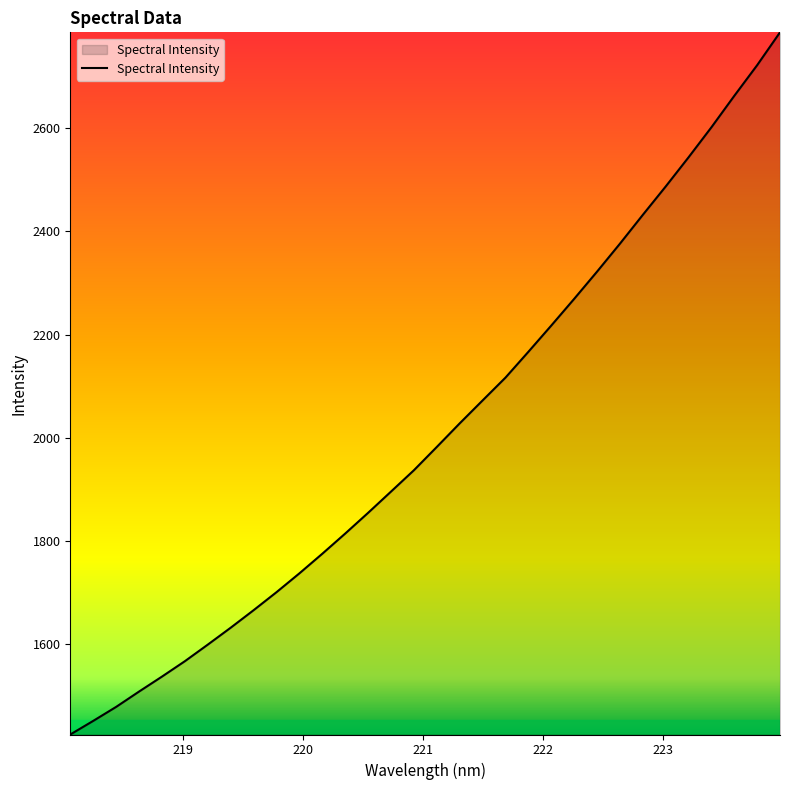

Count the number of values greater than 1982.

16